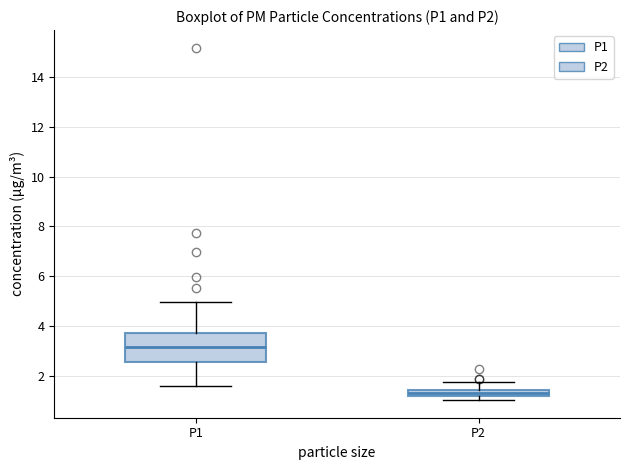

Which box's median line is the lowest?

P2